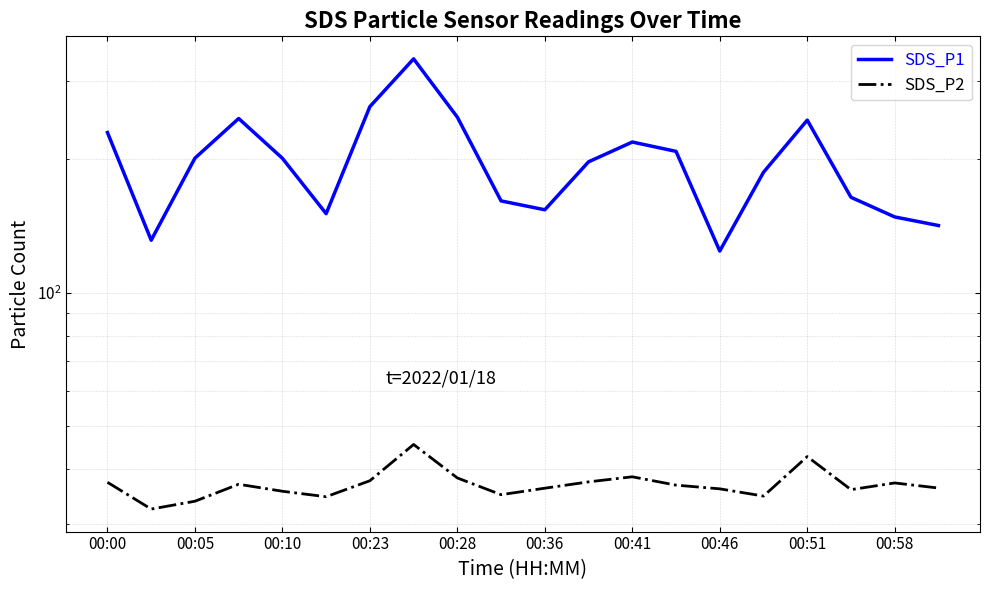

Is it true that SDS_P2 equals 61.4 at 00:58?

False